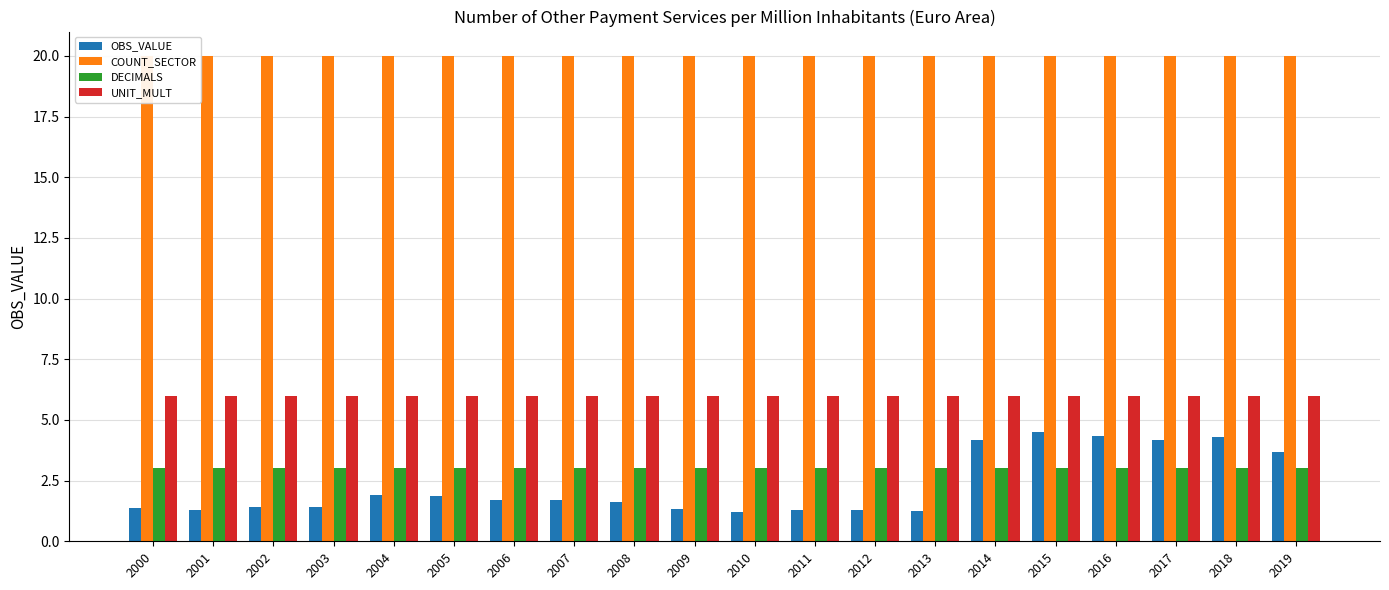

Which has a higher value, 2017 or 2010?

2017